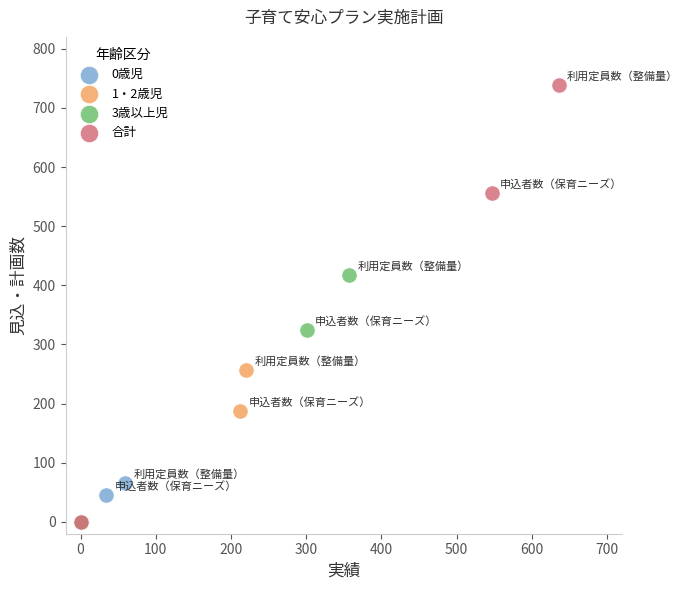

Which series has the widest spread of Y values?

合計